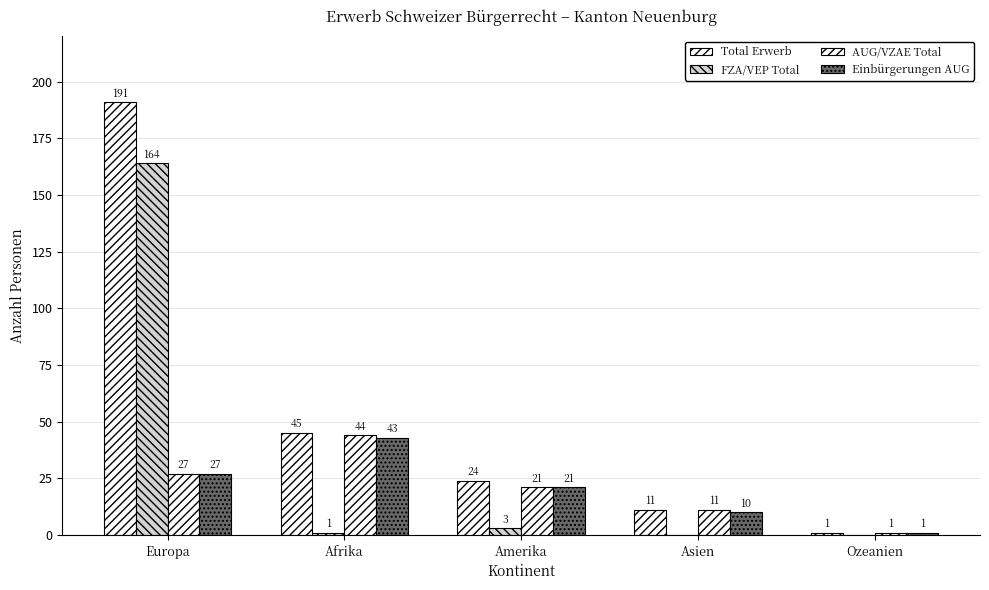

What position from the left is Amerika?

3